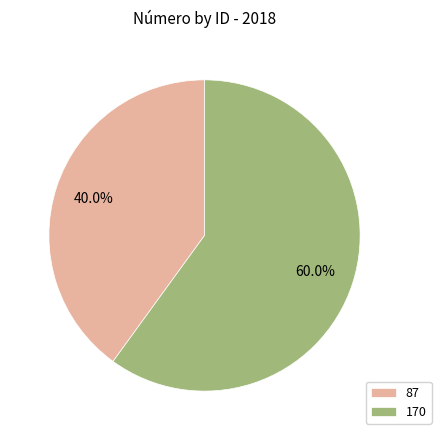

Approximately how many times larger is the value at 170 compared to 87?

1.5